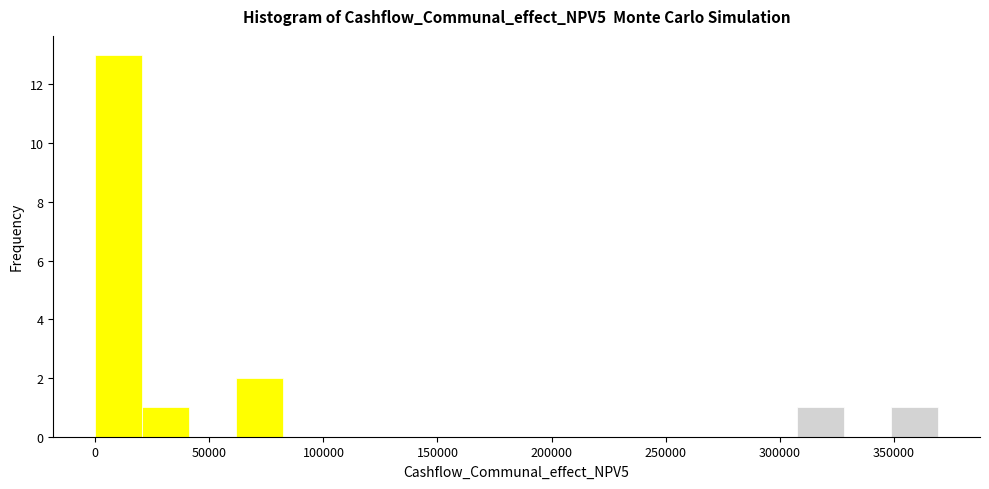

Over which range of the x-axis is the bar tallest?

0 to 20000